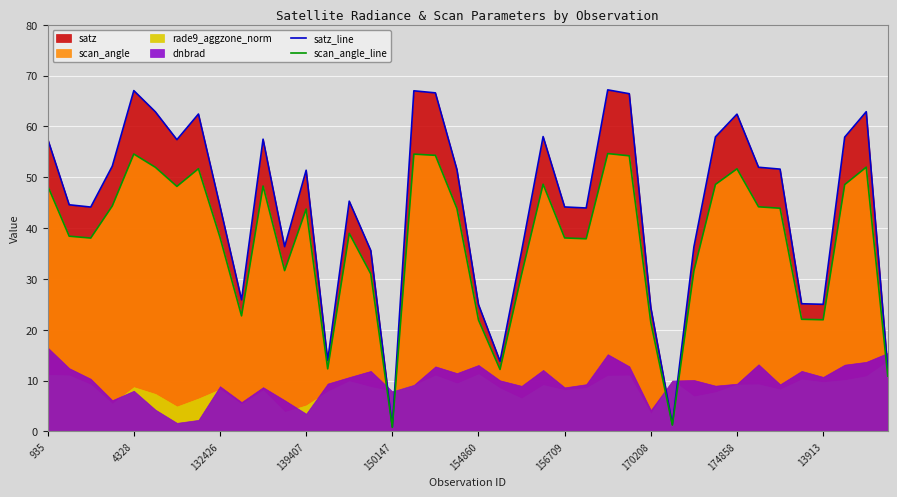

The value of scan_angle_line at 170208 is 21.4. True or false?

True